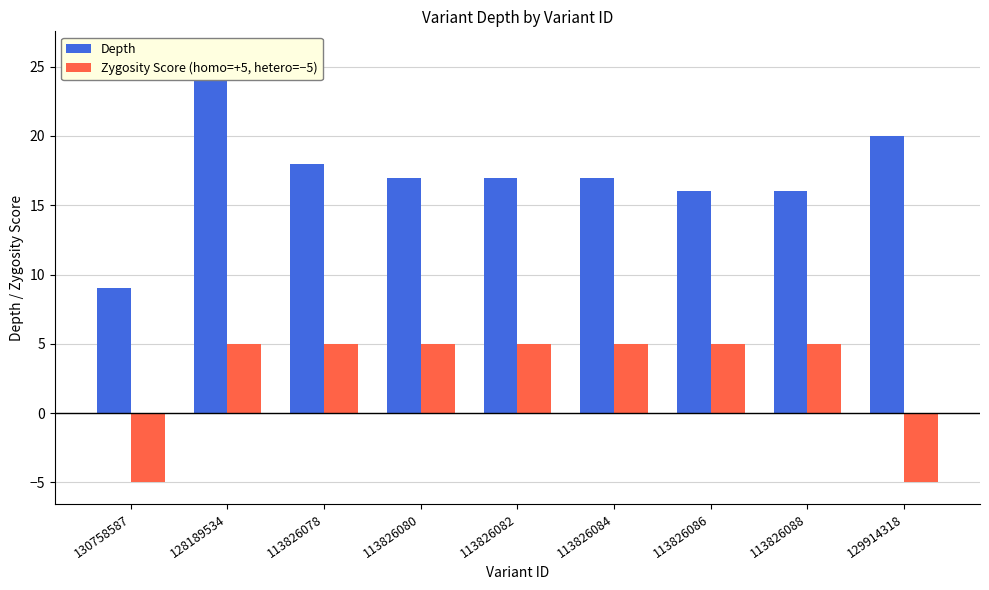

At which label does Depth first exceed 17?

128189534